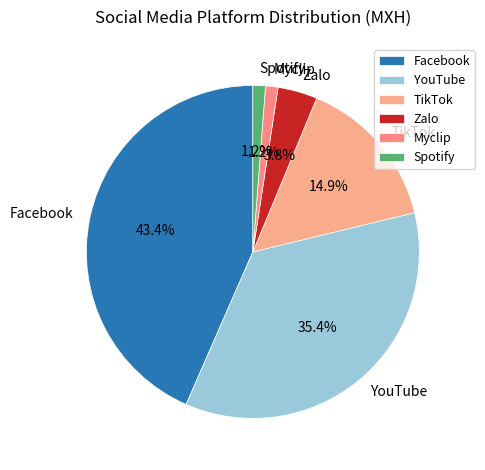

What is the largest slice in the pie chart?

Facebook